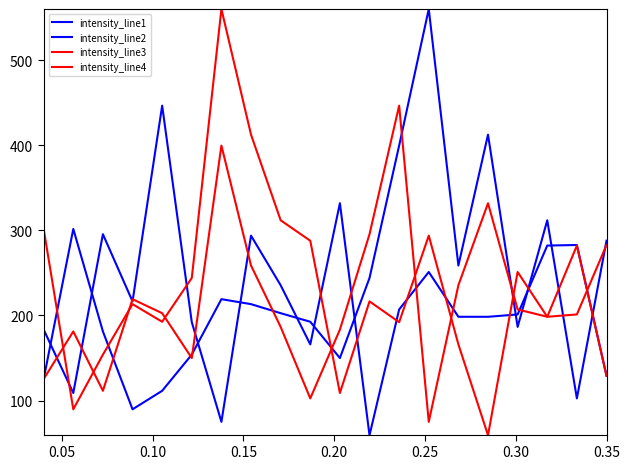

How many lines are shown in the chart?

4